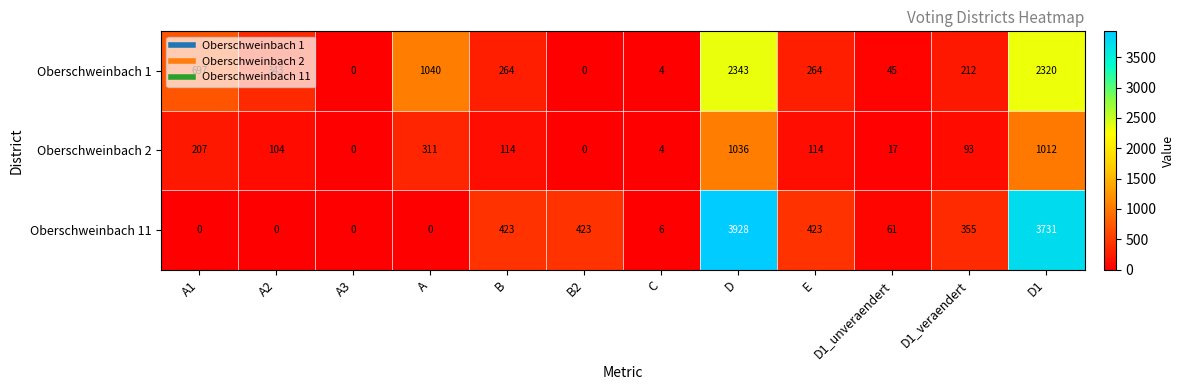

Which series has the largest range (max minus min)?

Oberschweinbach 11